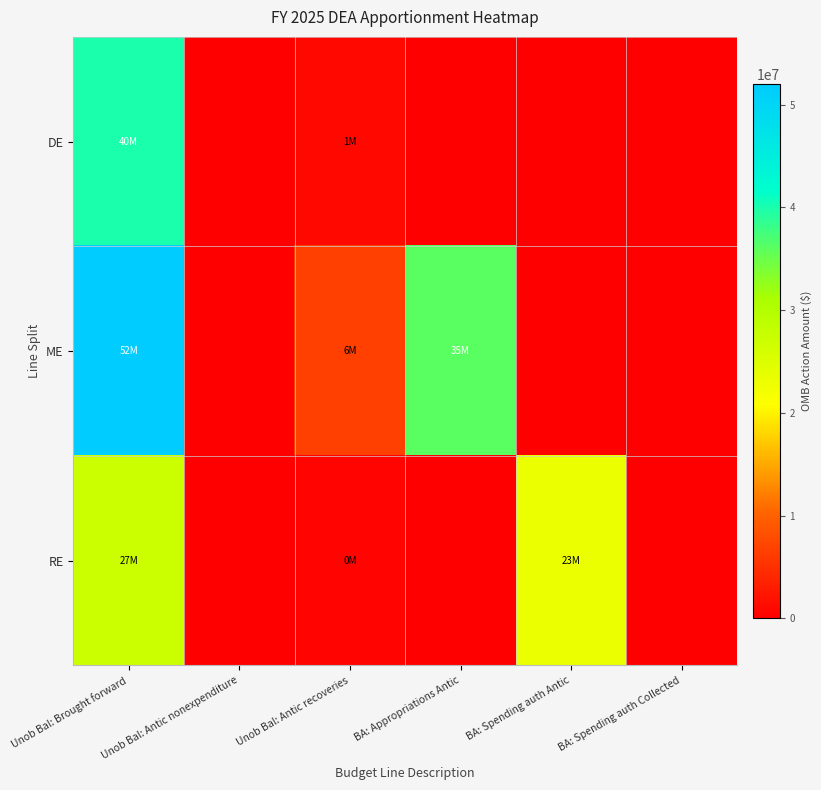

What is the greatest value displayed?

52000000